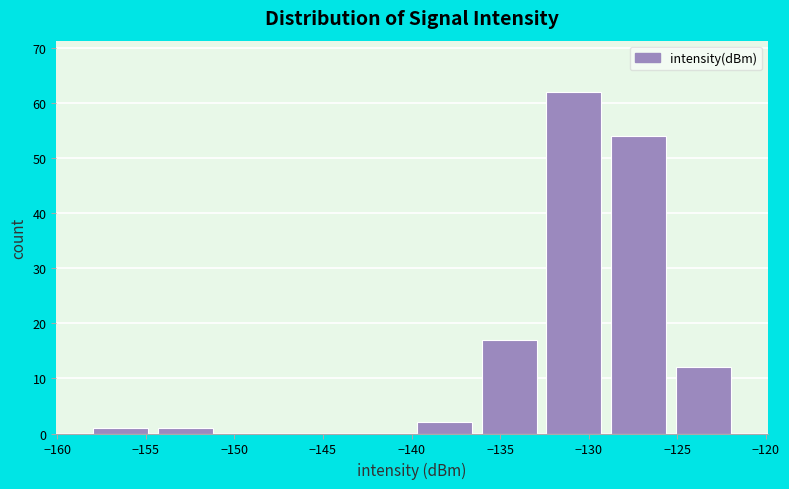

What is the height of the bar covering -154.5 to -151.0 on the x-axis? Neither the bar edges nor the heights are printed on the chart, so give them approximately, as read against the axes.

1